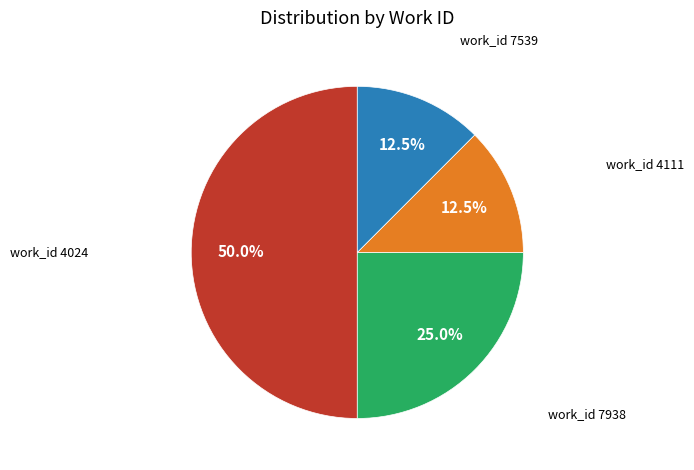

Count the number of slices in the pie.

4